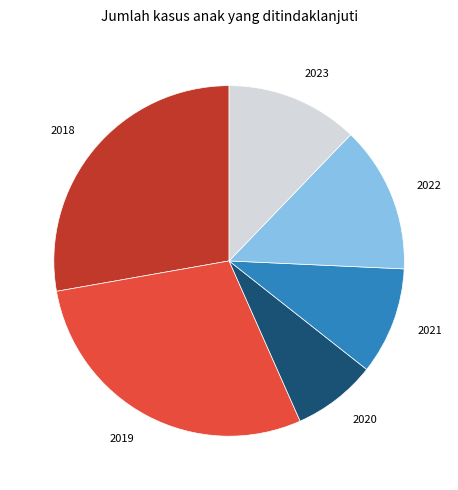

Is there any slice that represents more than half of the pie?

No